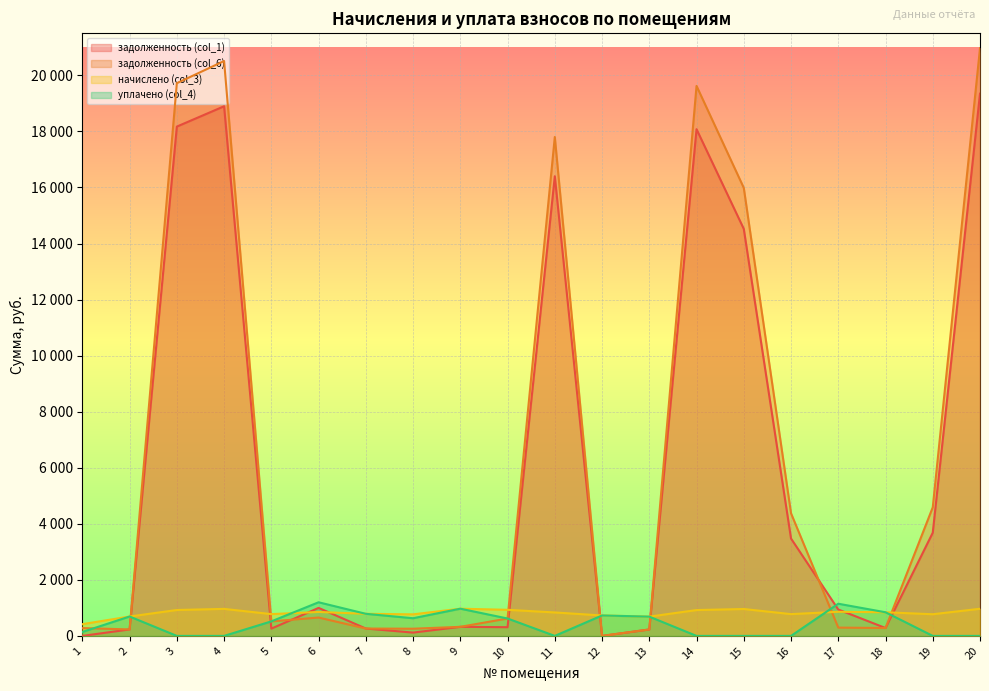

True or false: уплачено (col_4) has a value of 199.8 at 1.

False